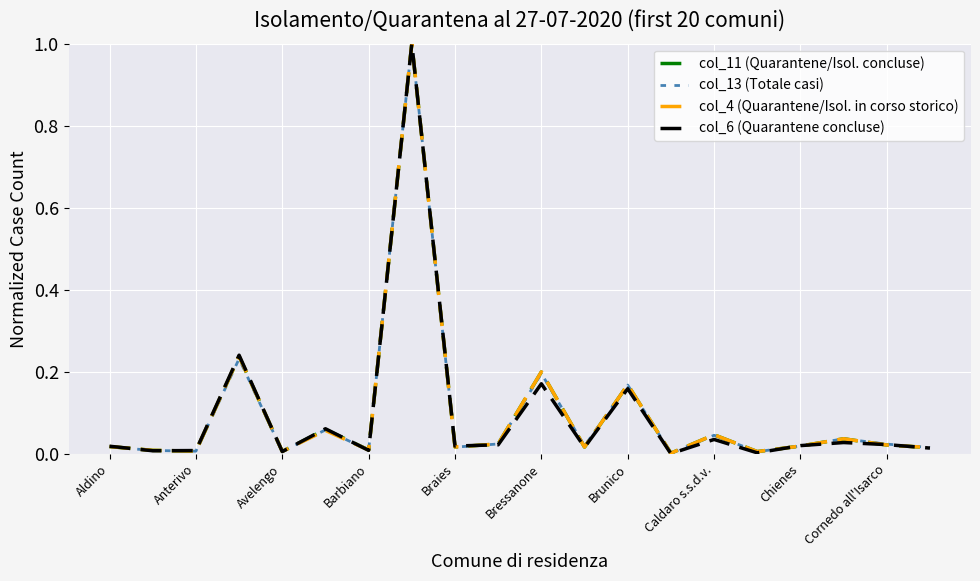

What is the highest value of the col_4 (Quarantene/Isol. in corso storico) series?

1.0